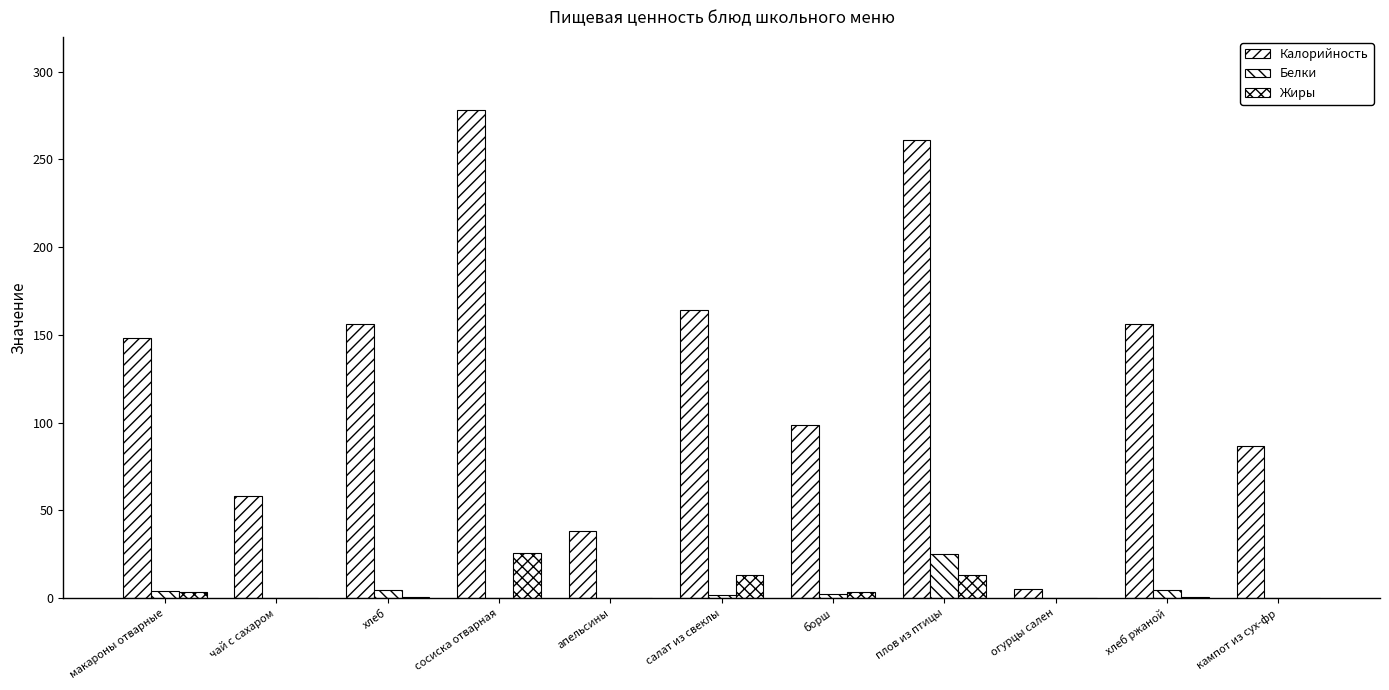

What is the value of the Жиры bar at the 6th from the left?

13.1